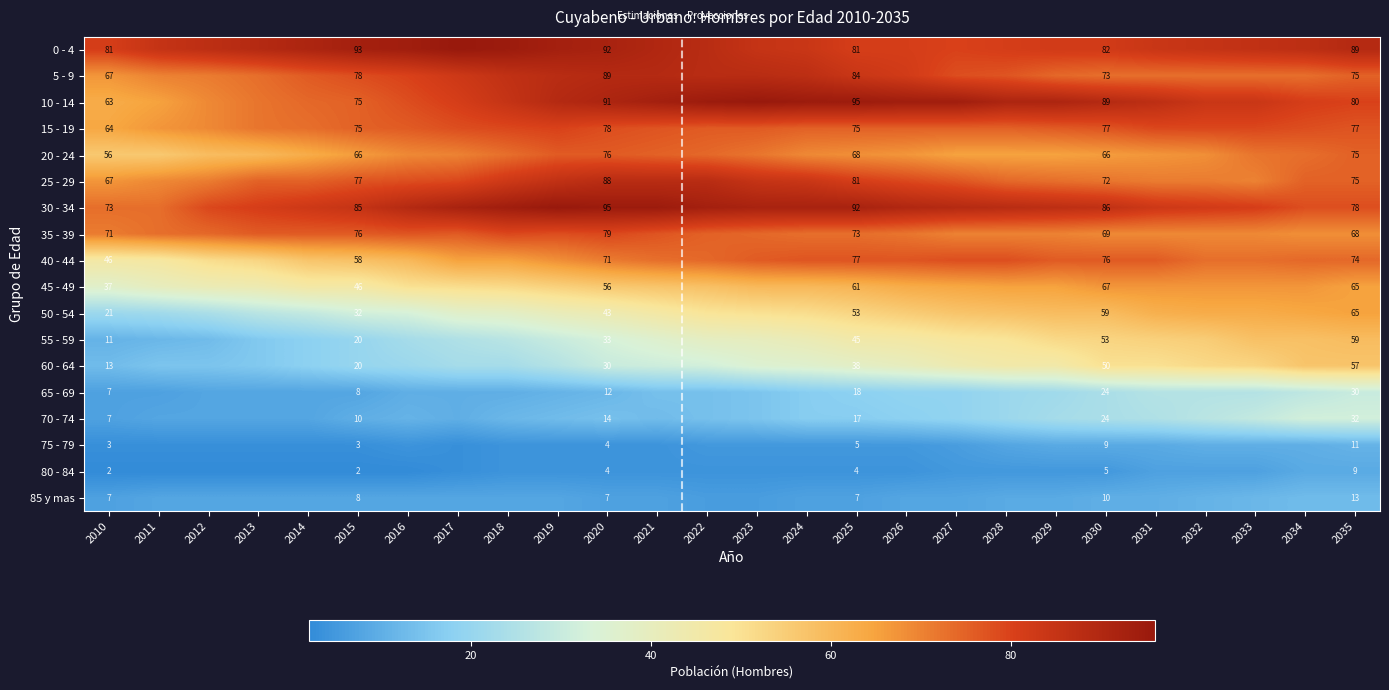

True or false: 35 - 39 has a value of 15 at 2030.

False